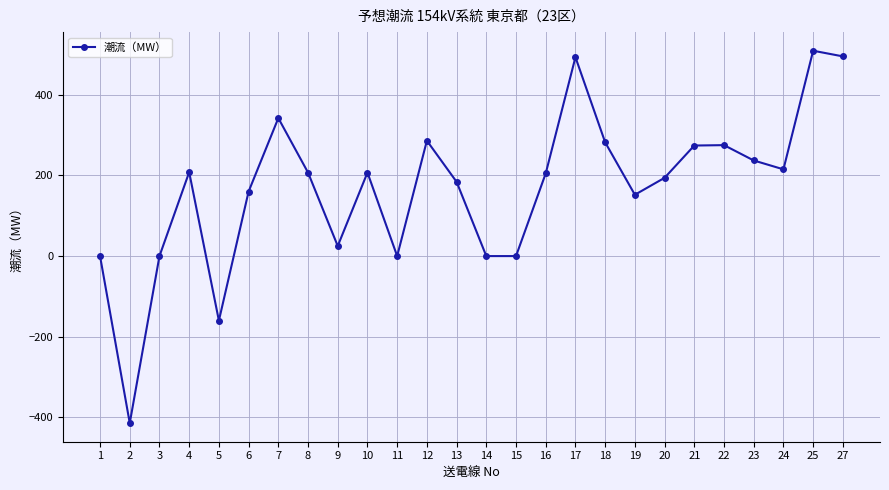

Where does the data first go above 207?

4